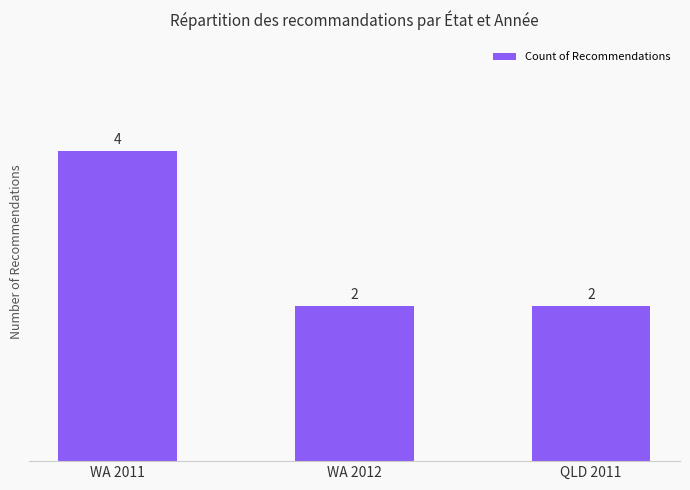

The value at WA 2012 is 1. True or false?

False